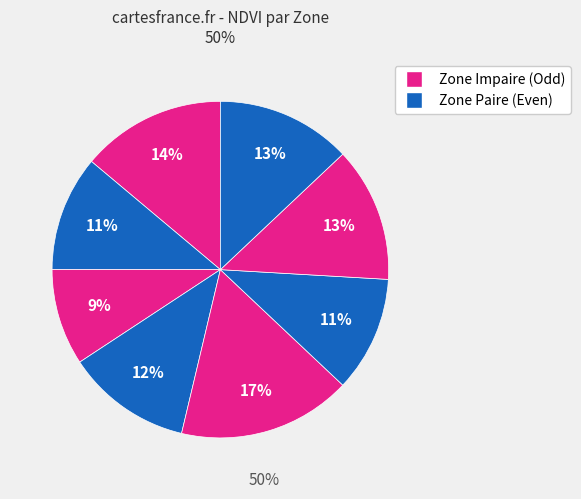

How many segments does this pie chart have?

8